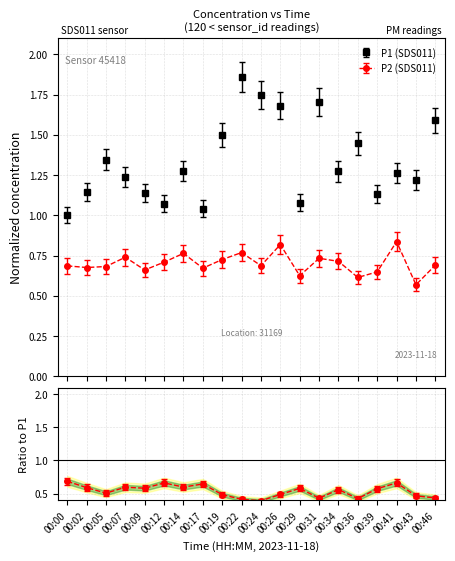

What is the average value of the P2 series?

0.7